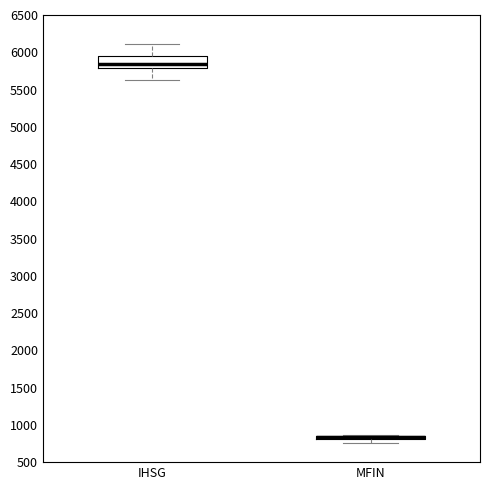

Where does the lower whisker of the box for MFIN end on the y-axis? The values are not printed on the chart, so give them approximately, as read against the axis.

750